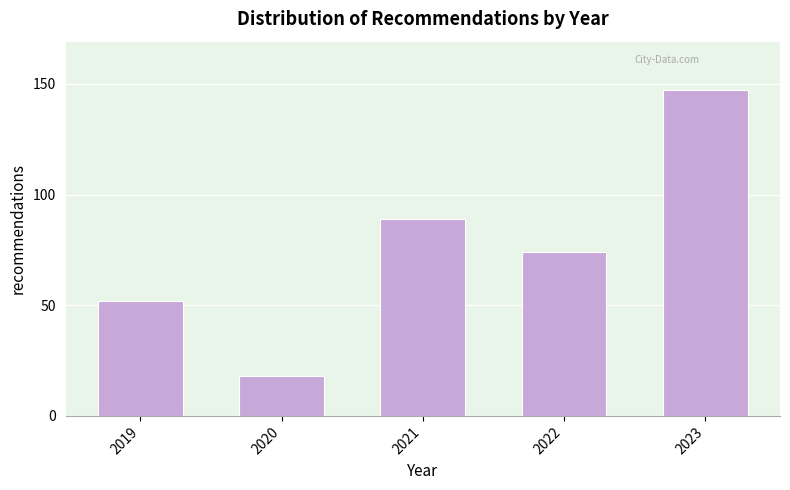

Reading left to right, extract all data points from this chart.

52	18	89	74	147